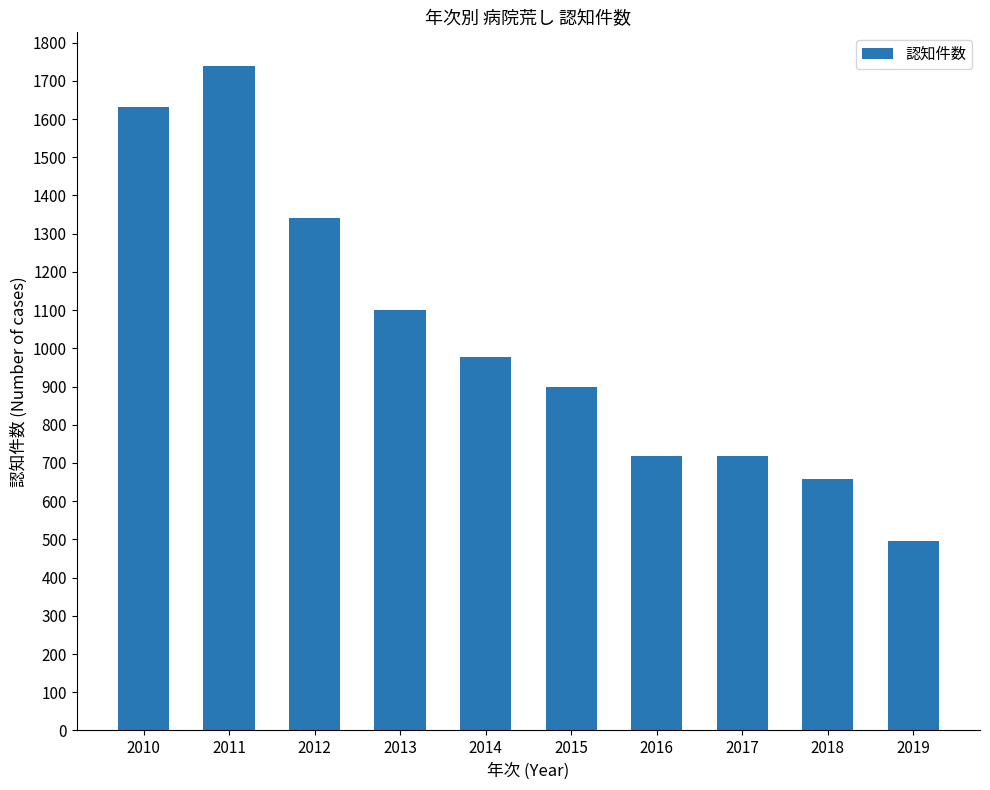

What is the ratio of the value at 2019 to the value at 2018?

0.8